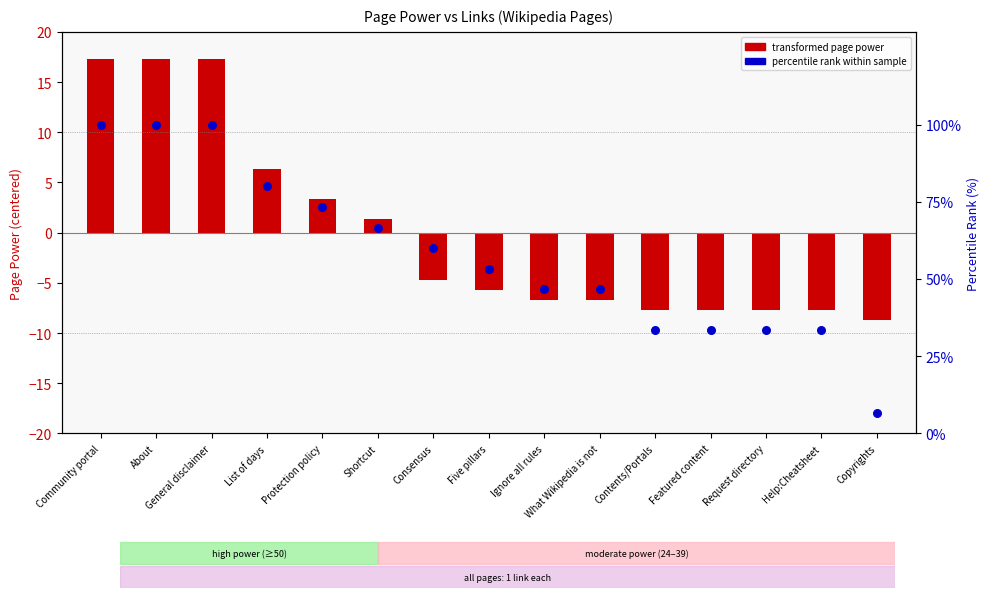

Which series has the largest Y range (max minus min)?

percentile rank within sample